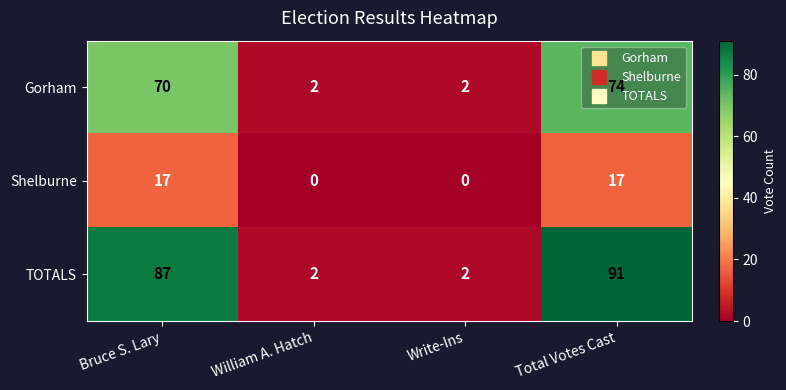

True or false: TOTALS has a value of 2 at Write-Ins.

True